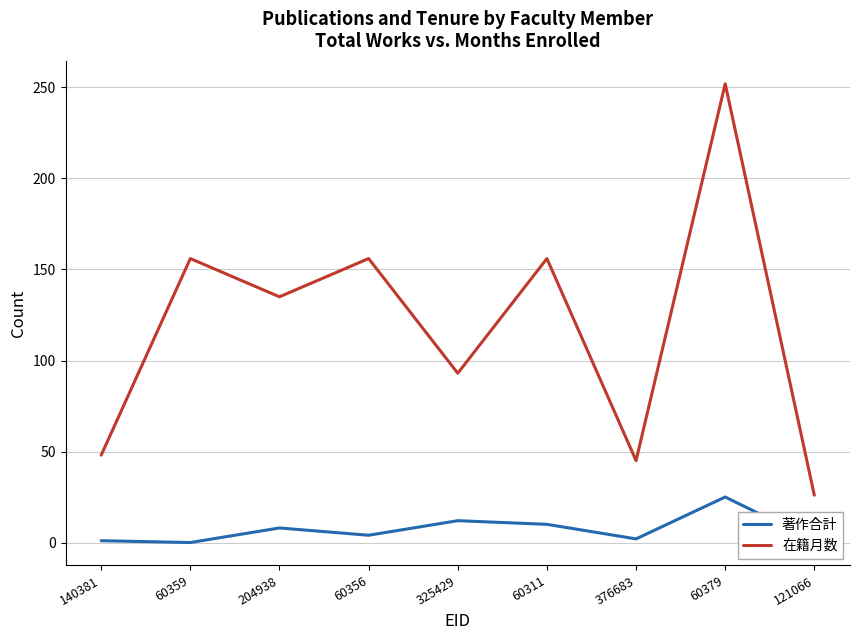

List the series in order of their overall mean, highest first.

在籍月数, 著作合計